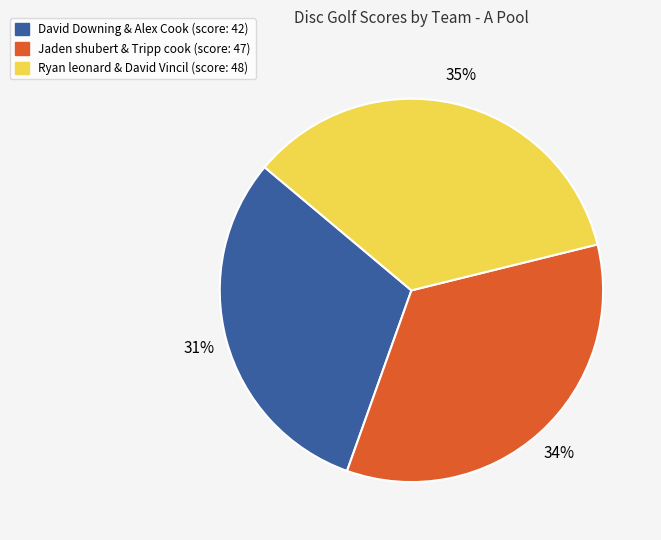

True or false: Ryan leonard & David Vincil accounts for 35% of the total.

True